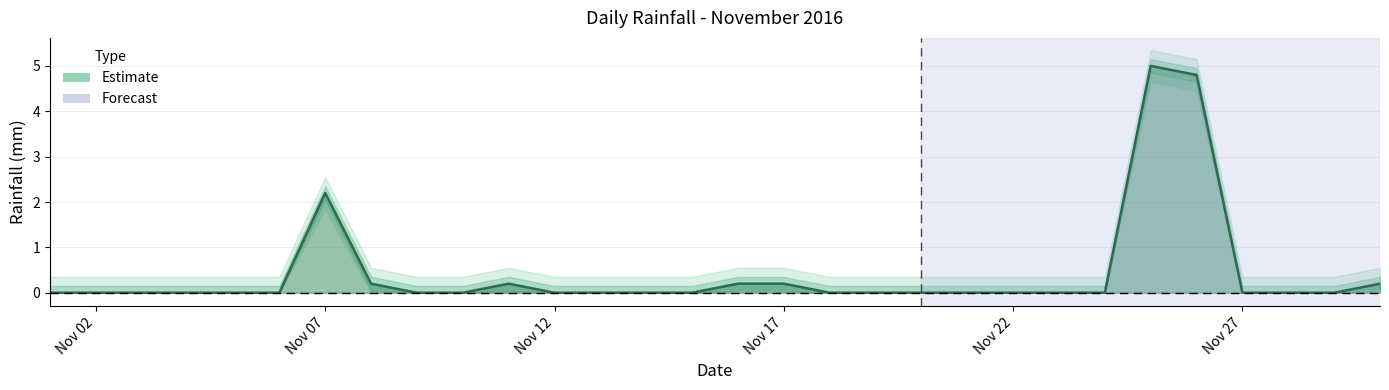

True or false: the data has more than 1 interior local peaks.

True